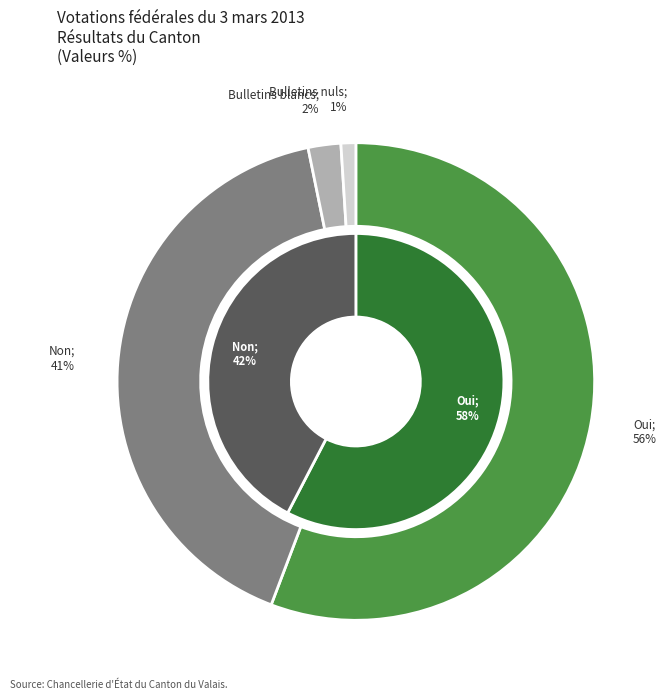

What portion of the pie excludes Oui?

44.2%